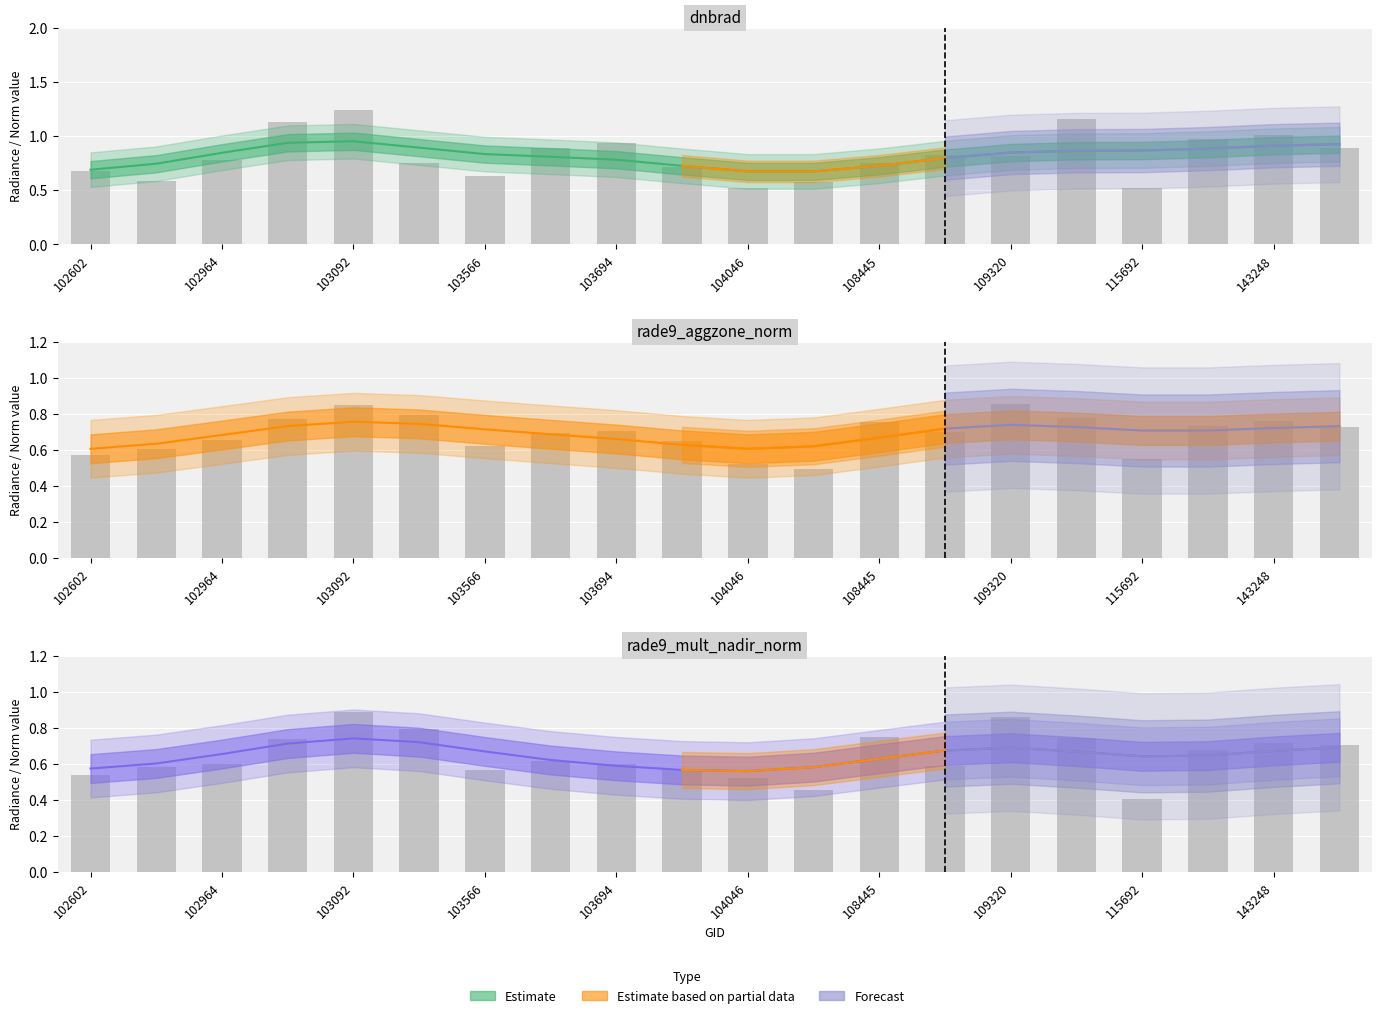

What is the sum of all rade9_mult_nadir_norm values?

12.9